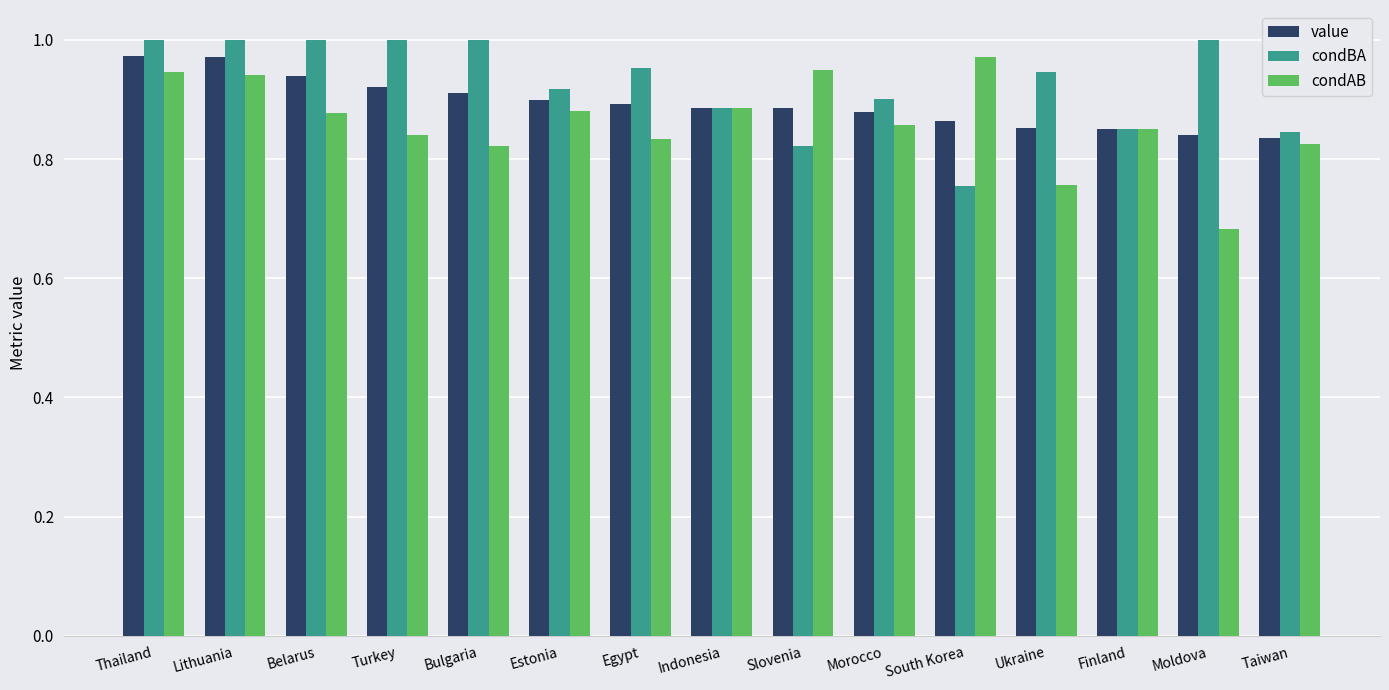

Between Bulgaria and Ukraine, which series saw the biggest shift?

condAB